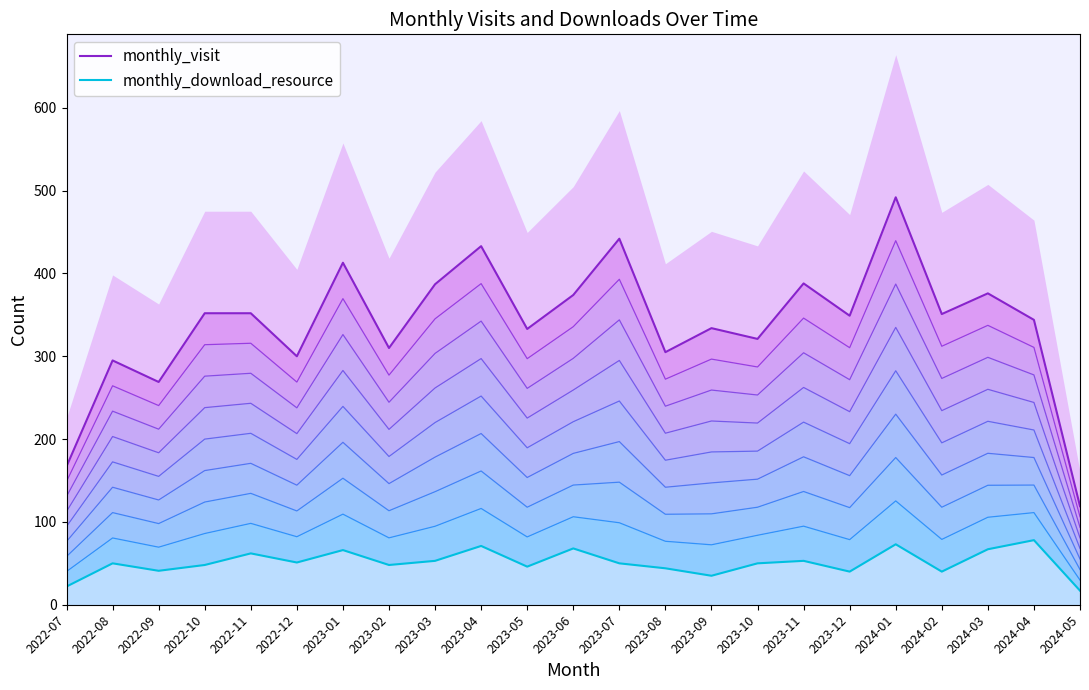

Which series has the largest total across all categories?

monthly_visit